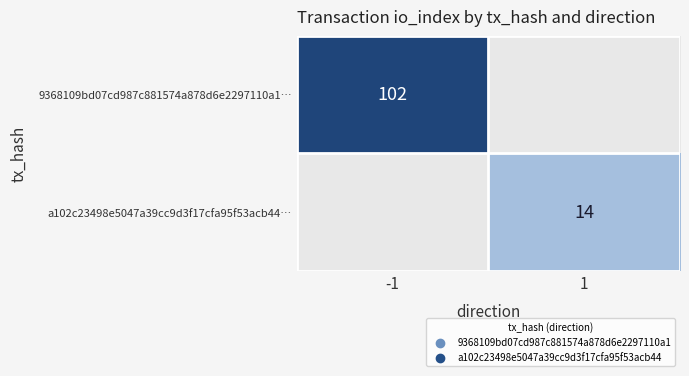

At how many categories does at least one series exceed 72?

1